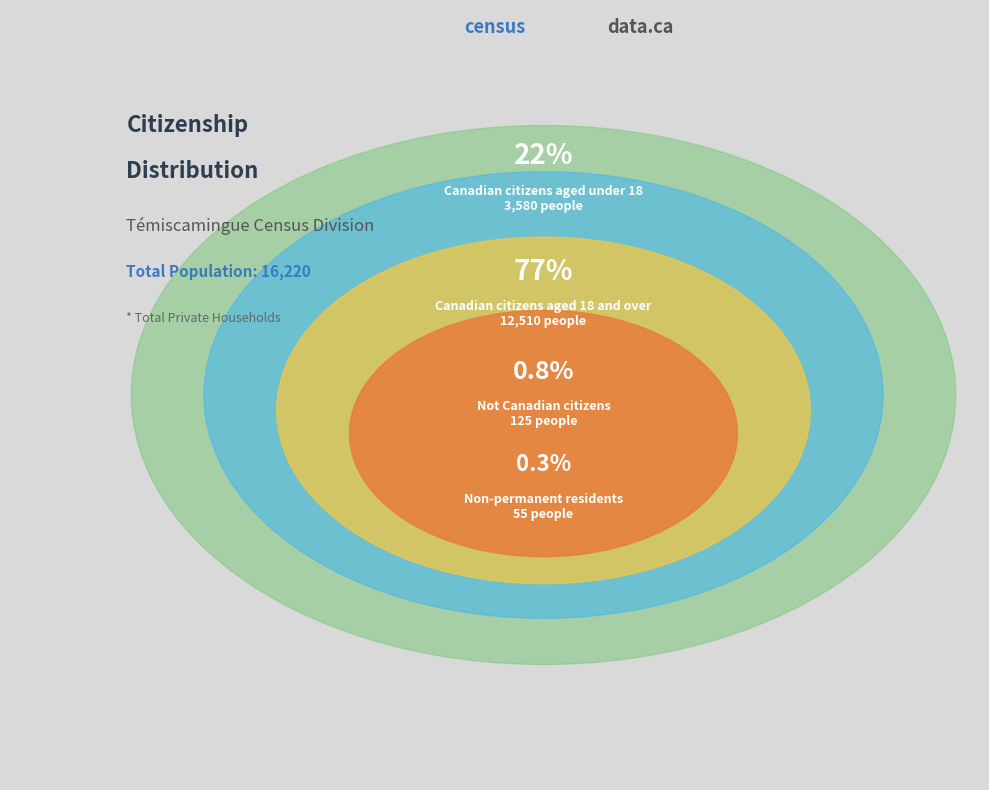

How many segments does this pie chart have?

4